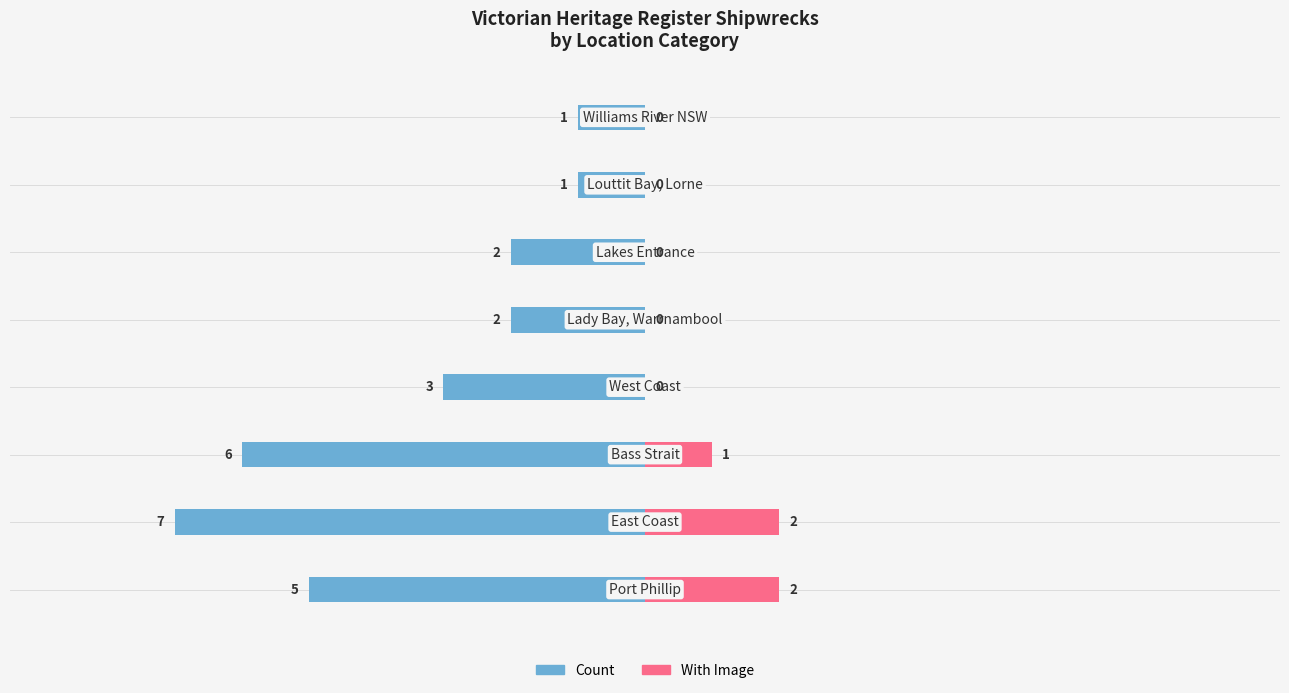

Does the chart contain stacked bars?

No